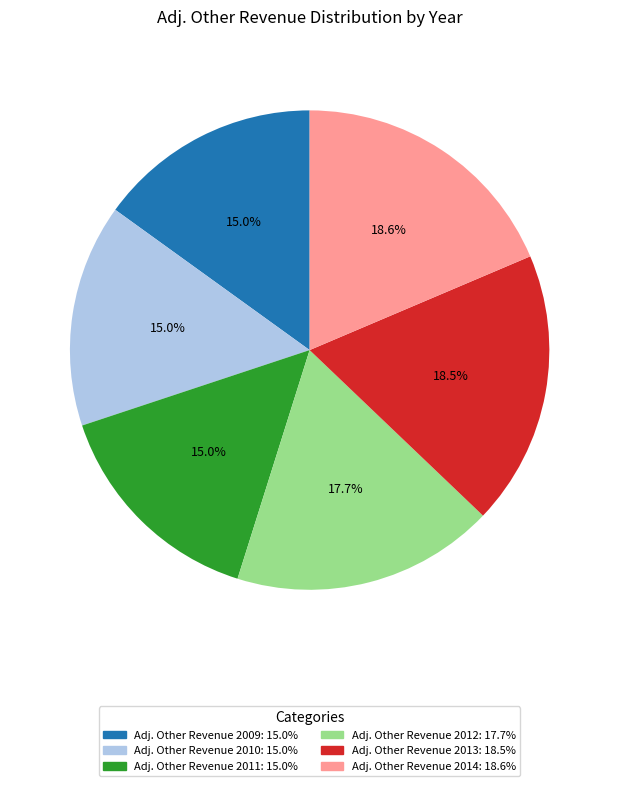

Is there a majority slice in this chart?

No